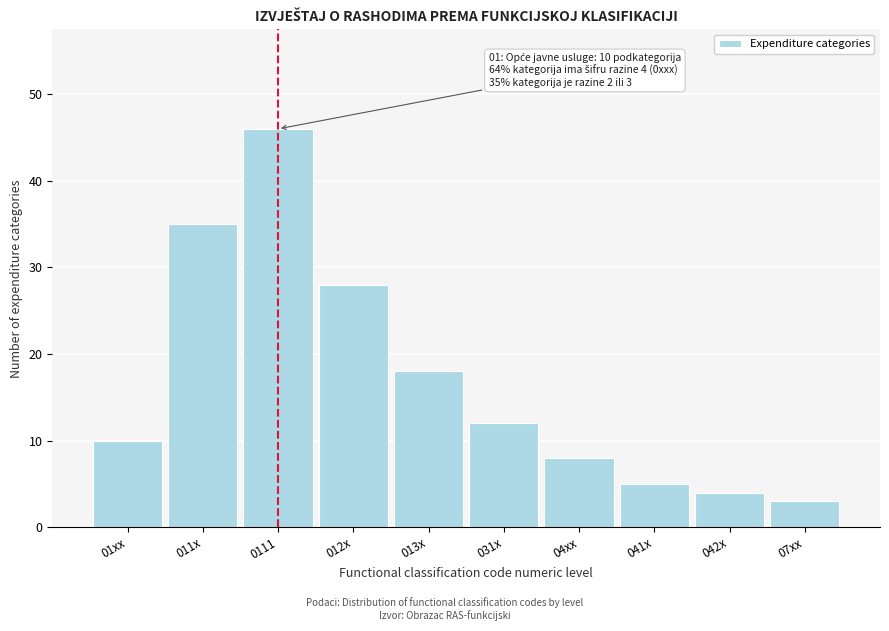

Reading right to left, list all the values displayed in this chart.

07xx=3	042x=4	041x=5	04xx=8	031x=12	013x=18	012x=28	0111=46	011x=35	01xx=10